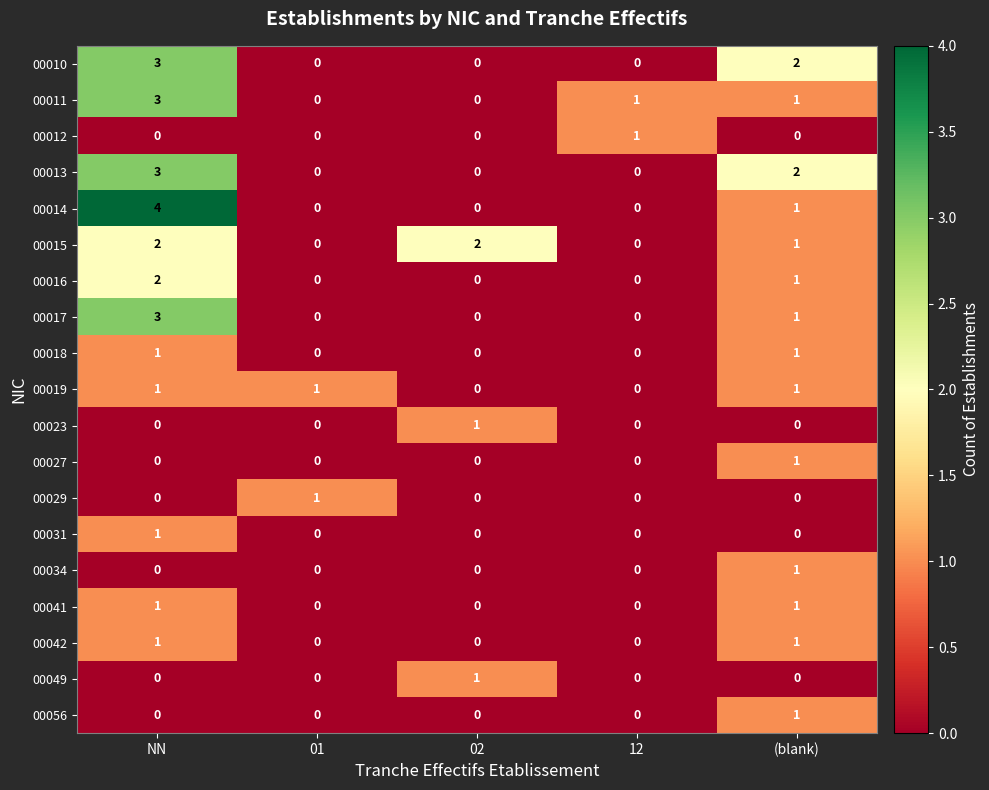

At which category is the sum across all series the highest?

NN